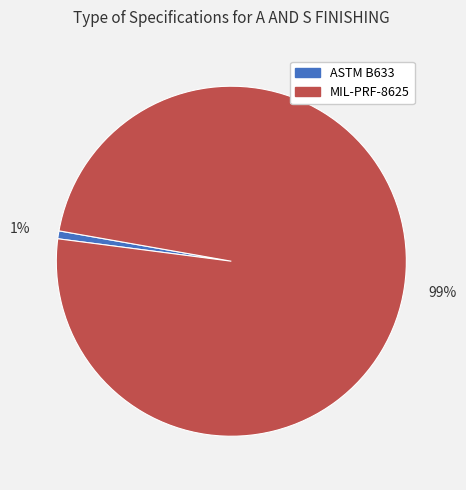

To the nearest percent, what is the average slice percentage?

50%